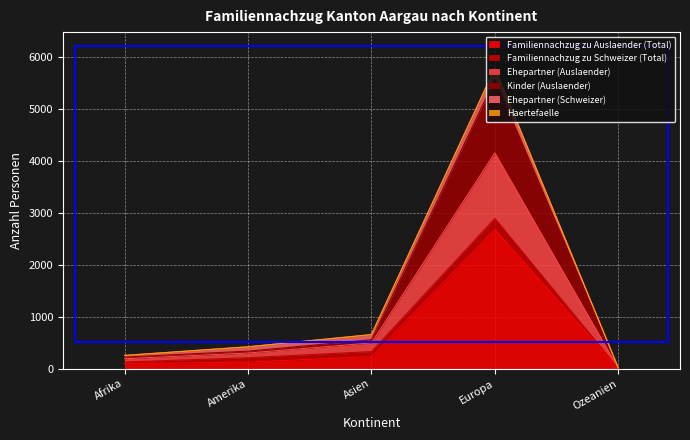

True or false: Ehepartner (Auslaender) and Familiennachzug zu Auslaender (Total) cross at least once.

False